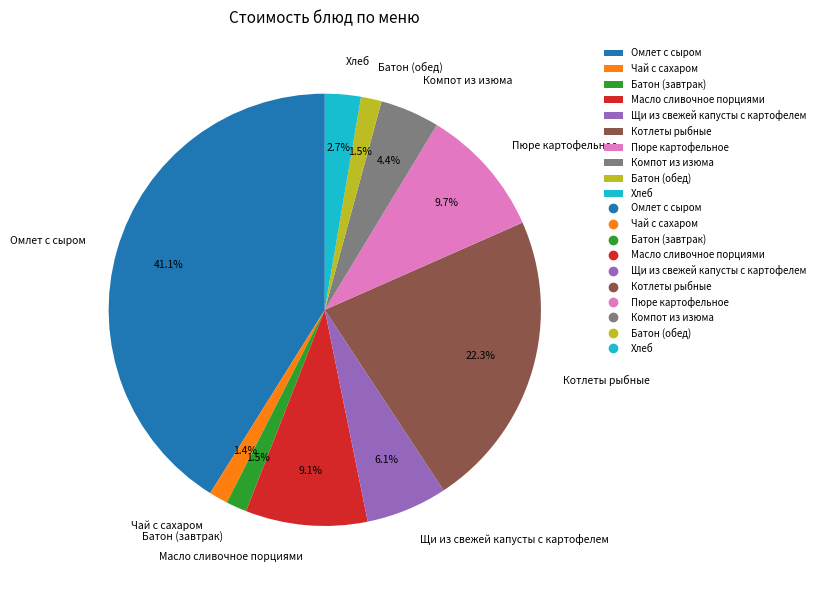

Is there a majority slice in this chart?

No